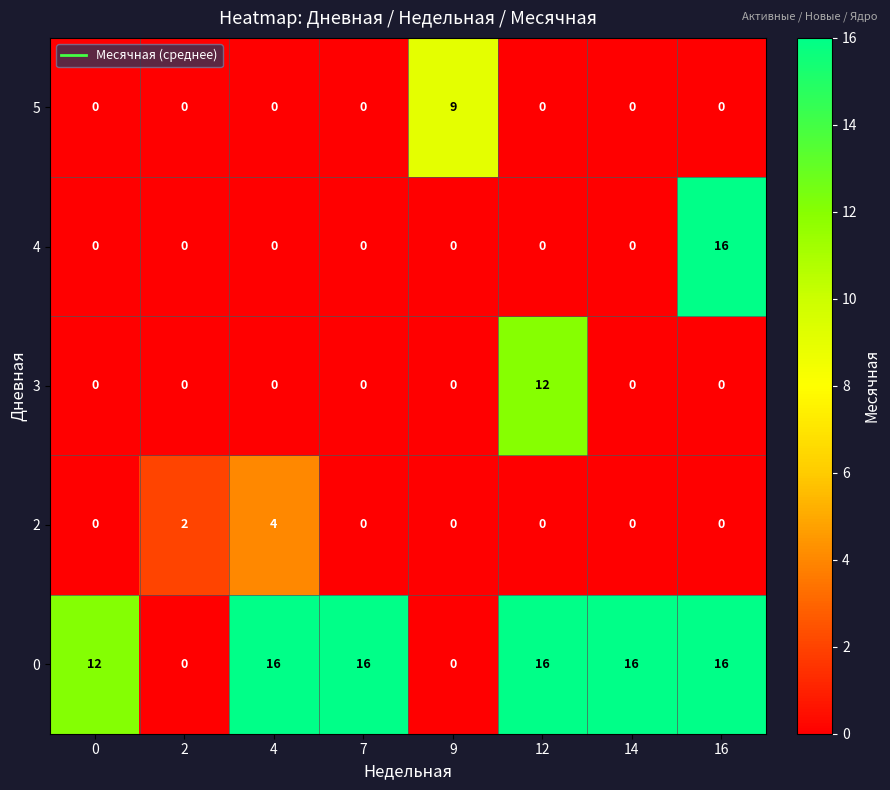

What is the difference between the second highest and second lowest values in the 0 series?

16